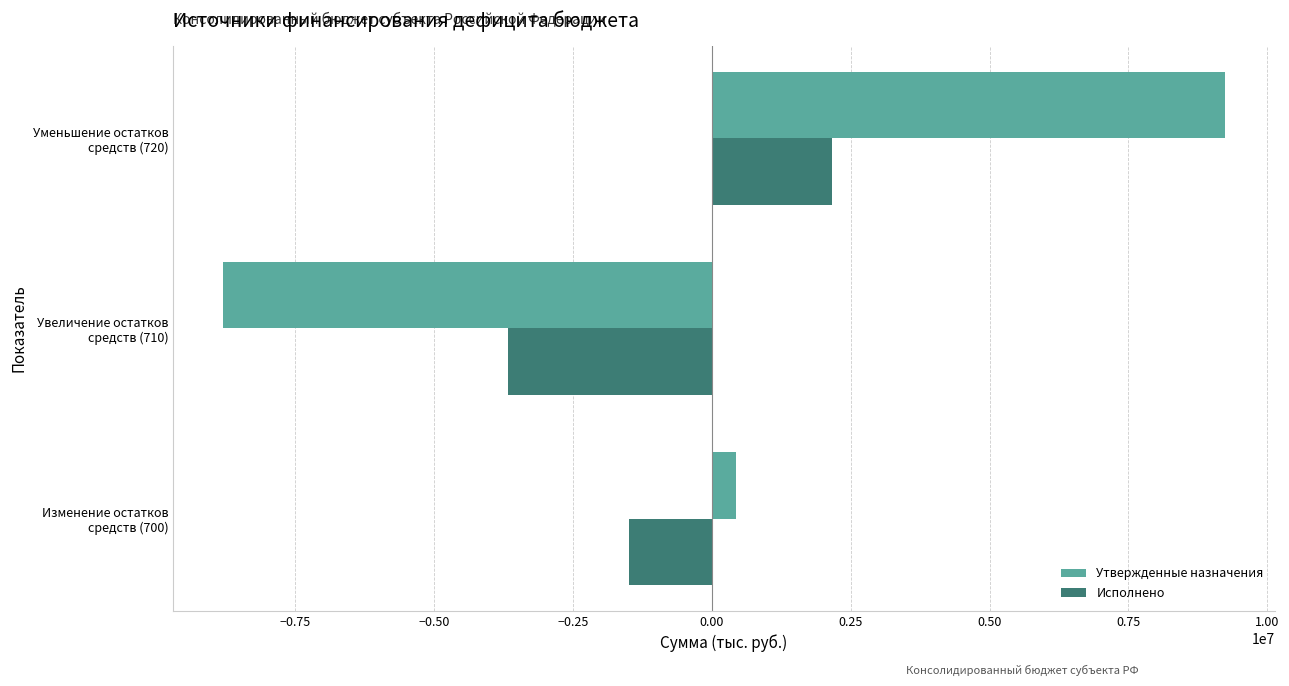

At which category is the sum across all series the highest?

Уменьшение остатков
средств (720)